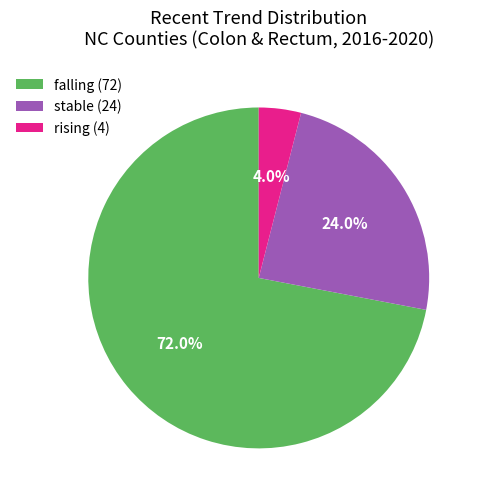

Is the sum of falling (72) and rising (4) greater than half?

Yes